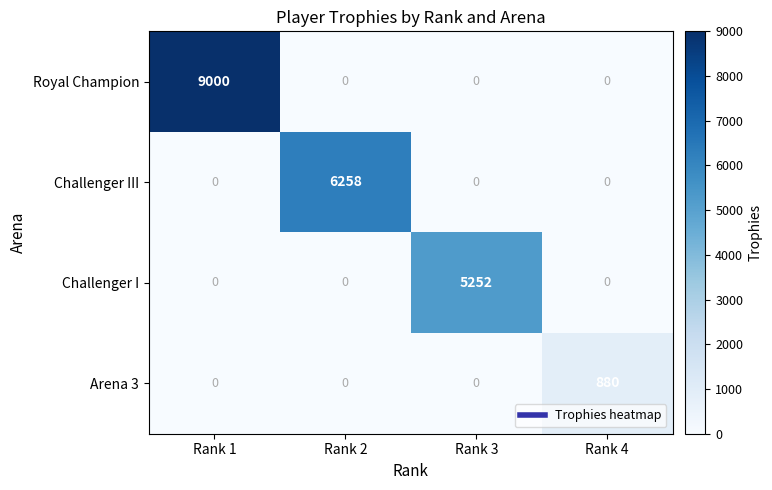

Which series has the largest total across all categories?

Royal Champion